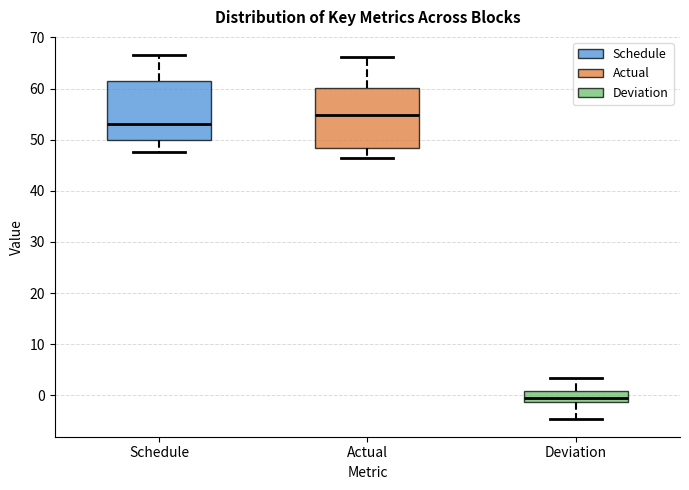

Which box's median line is the highest?

Actual